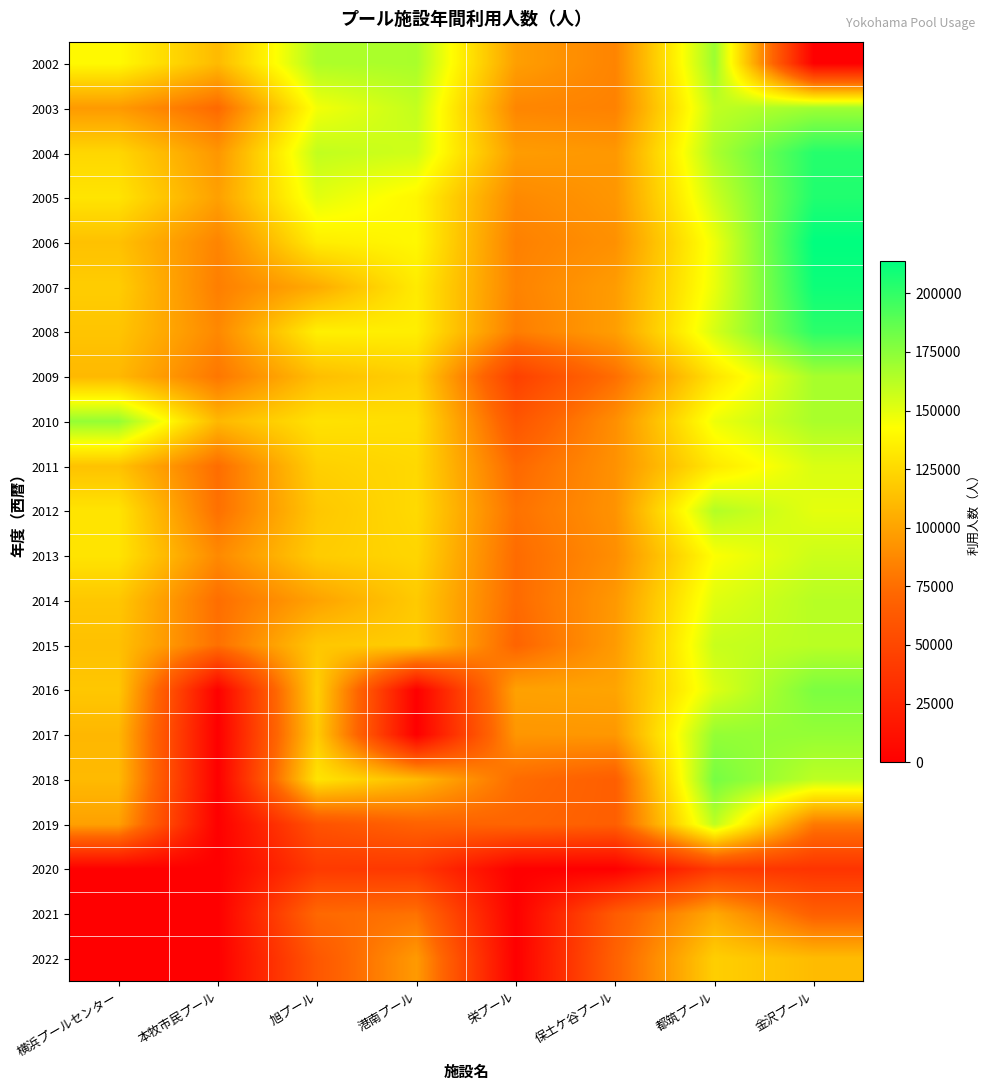

Count the number of categories in the chart.

8